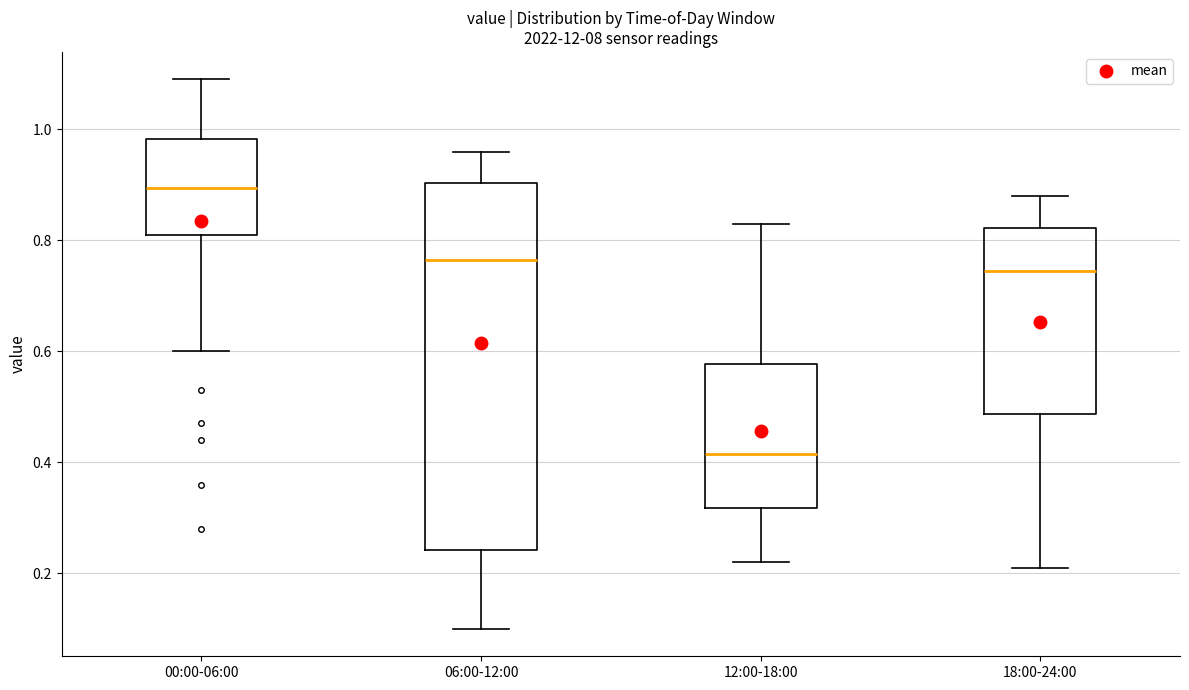

Which box's median line is the highest?

00:00-06:00